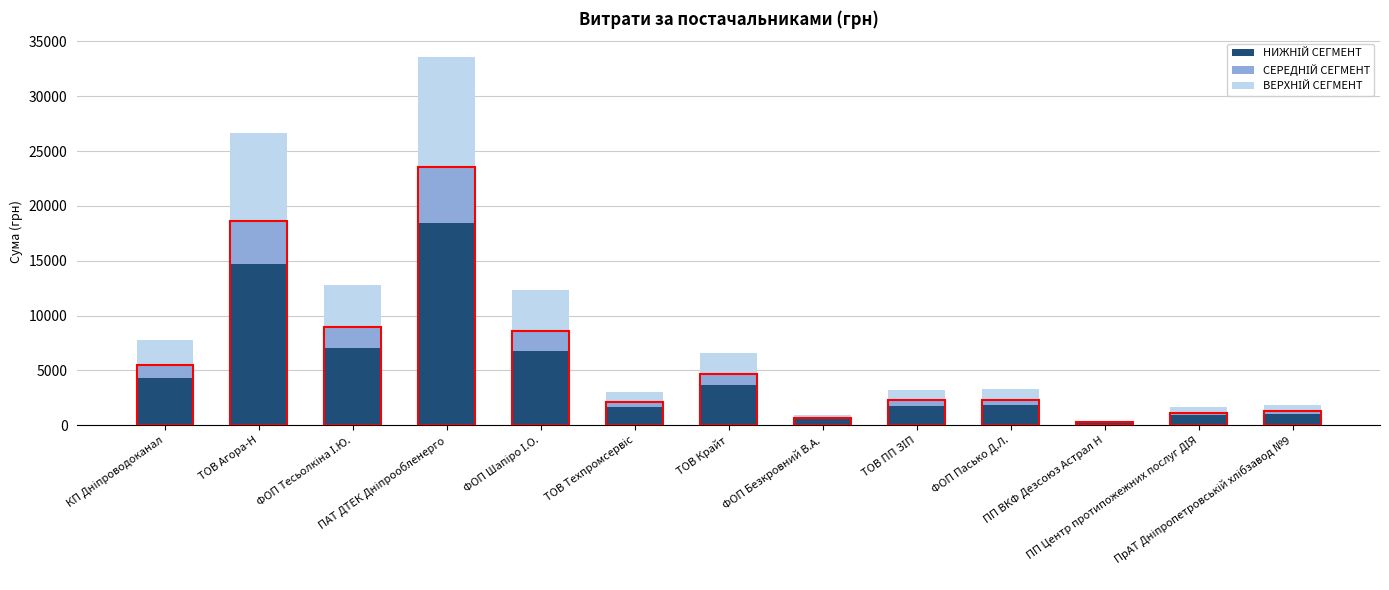

Which series has the widest spread of values?

НИЖНІЙ СЕГМЕНТ